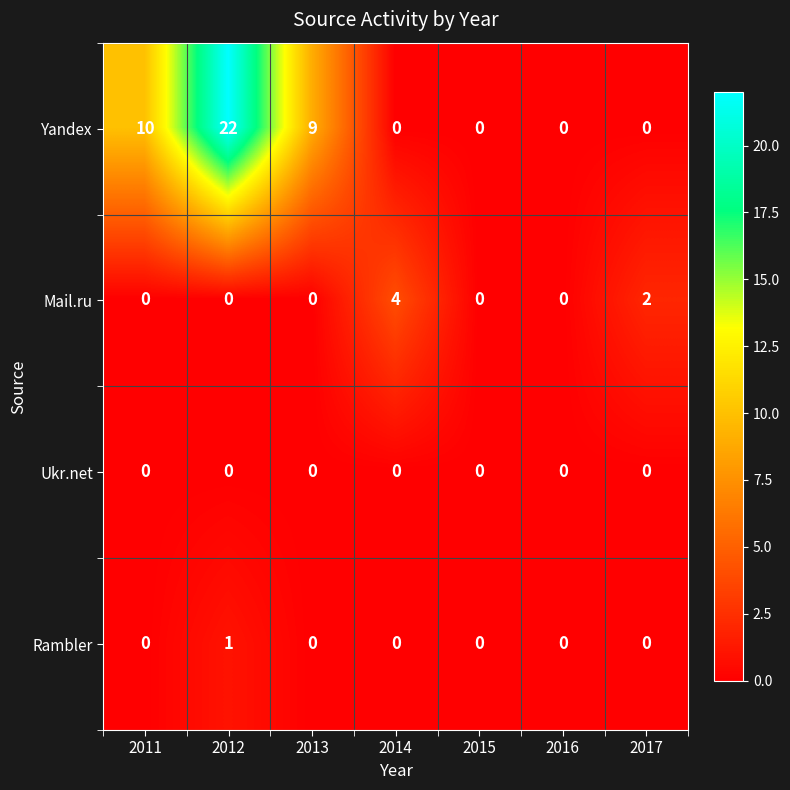

At which category does the chart reach its peak across all series?

2012